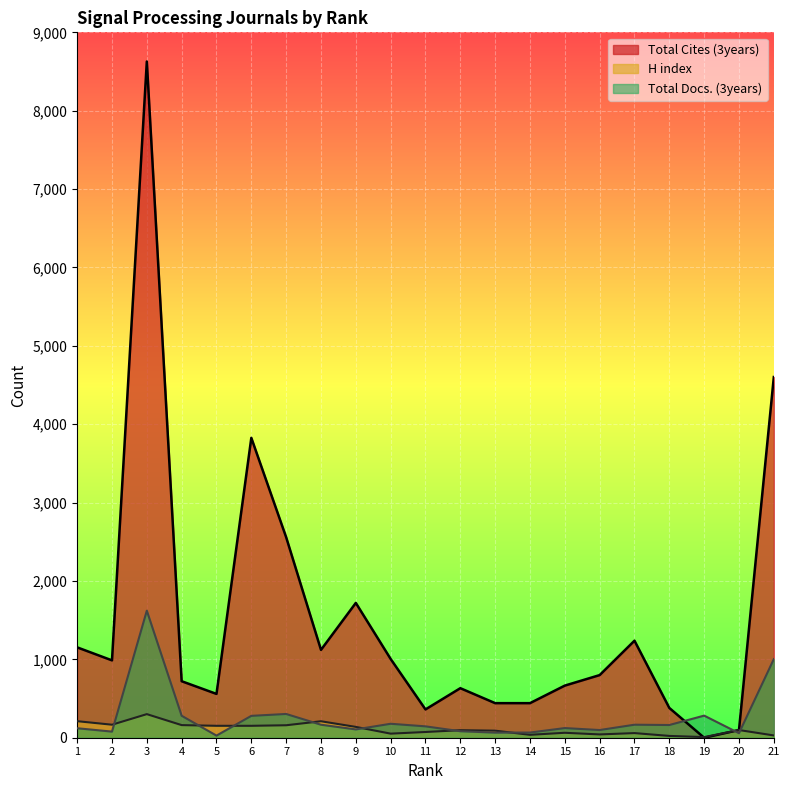

Rank the series by their maximum value, from lowest to highest.

H index, Total Docs. (3years), Total Cites (3years)